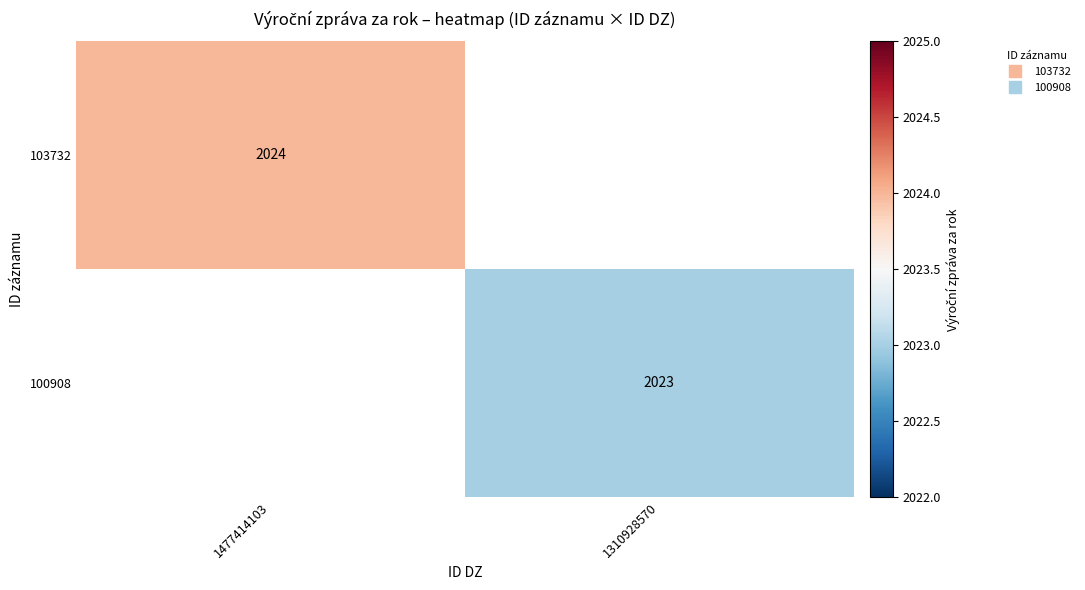

What is the greatest value displayed?

2024.0